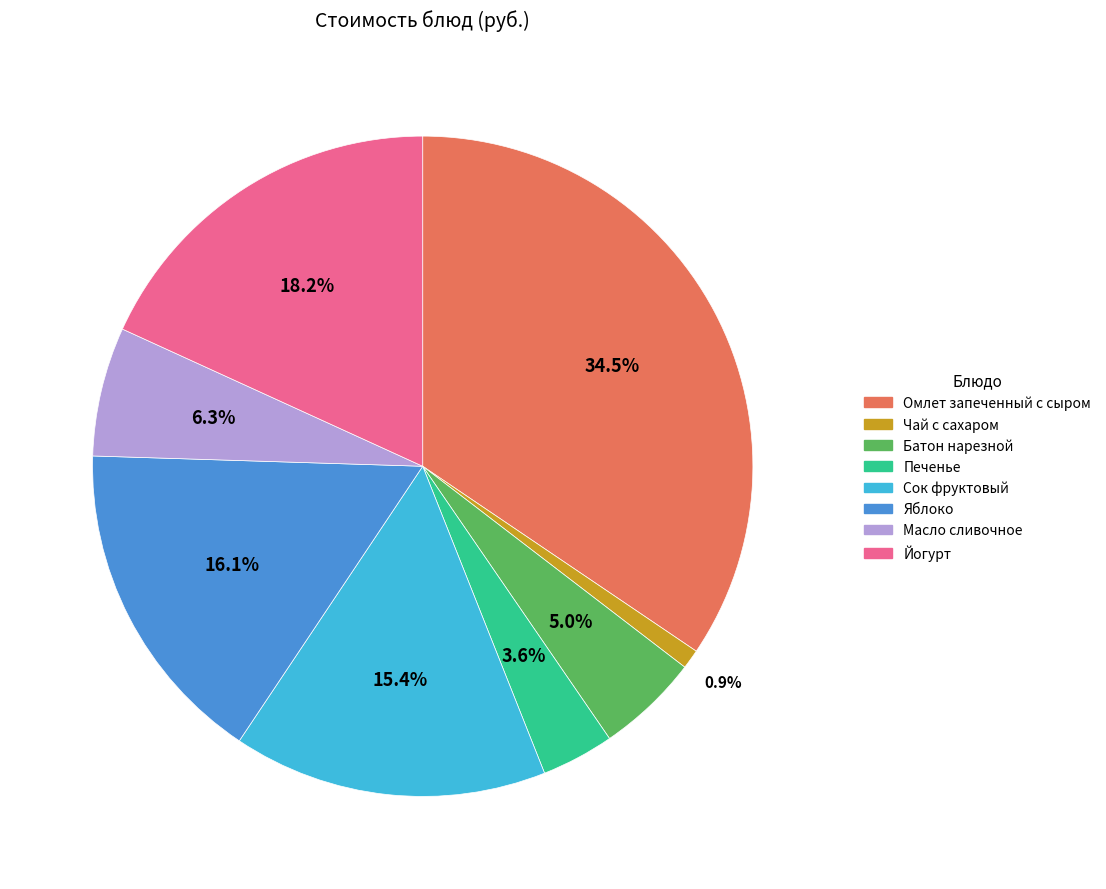

What percentage is the Печенье slice, to the nearest percent?

4%